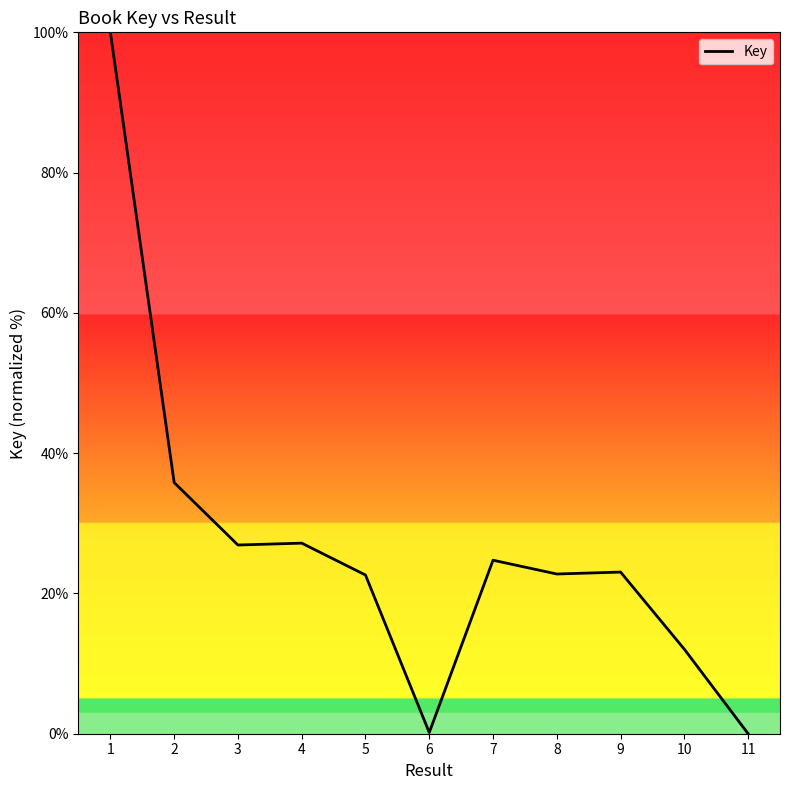

What is the ratio of the value at 9 to the value at 7?

0.9